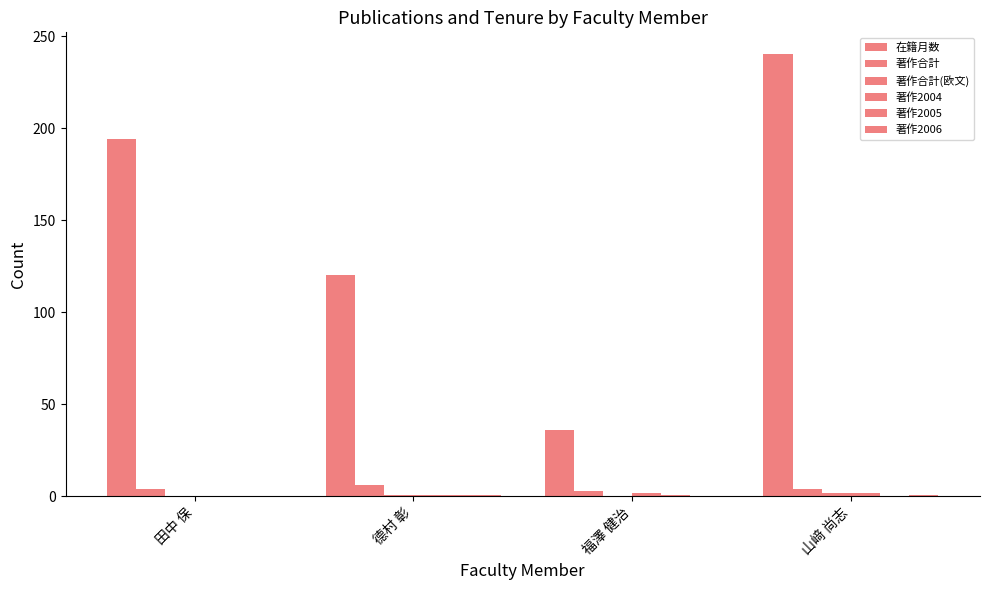

Which category has the highest value in the 著作2006 series?

德村 彰